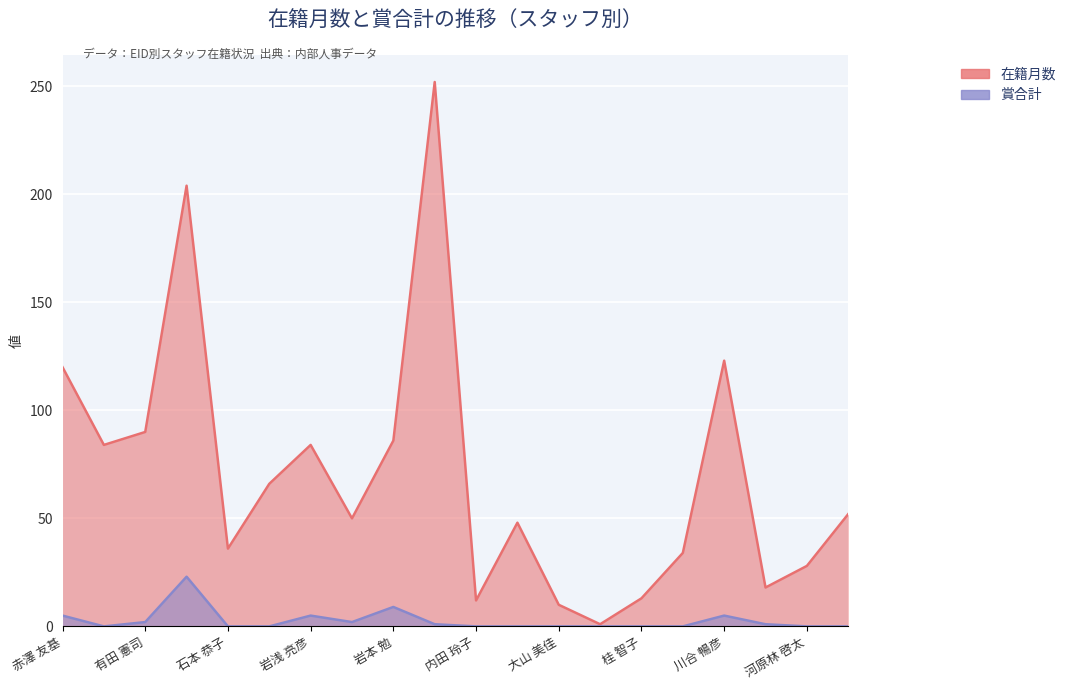

What position from the left is 岩﨑 智憲?

8